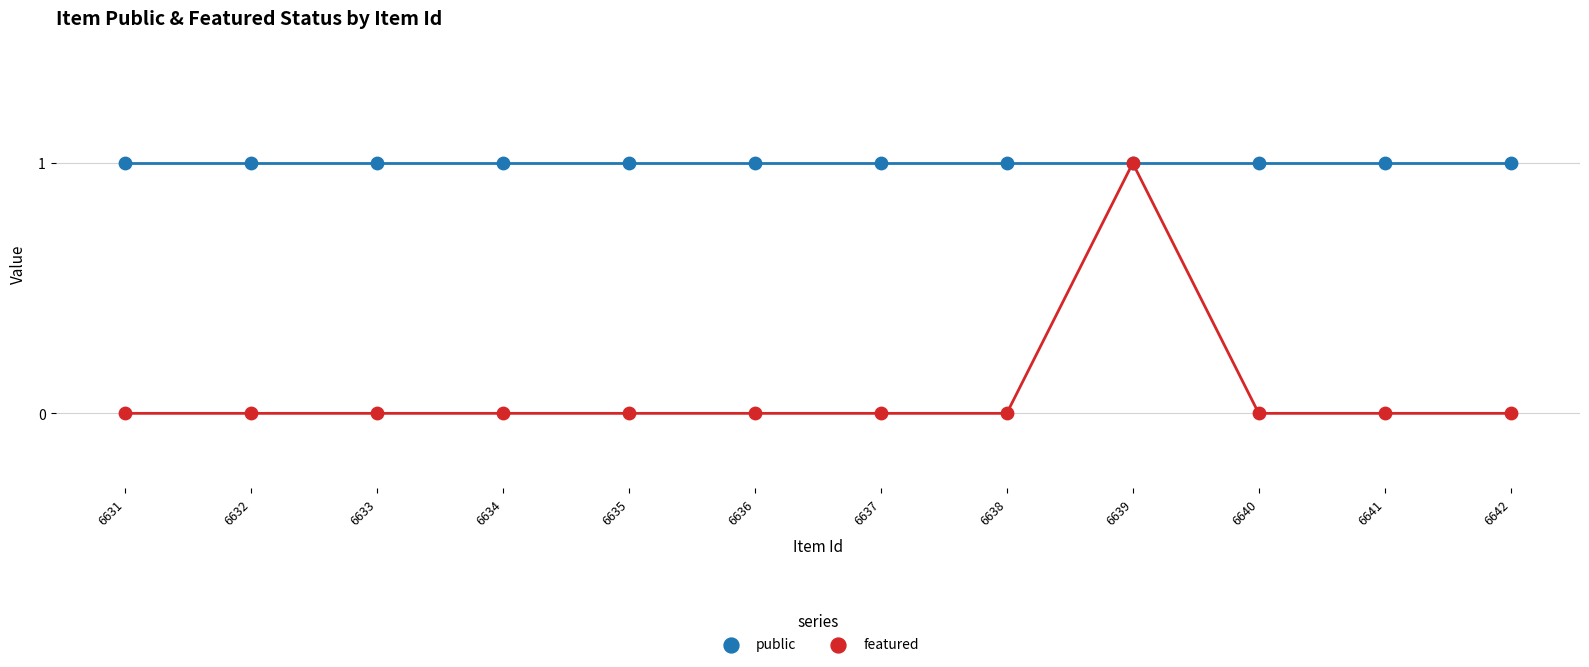

Which series contains the highest Y value?

public